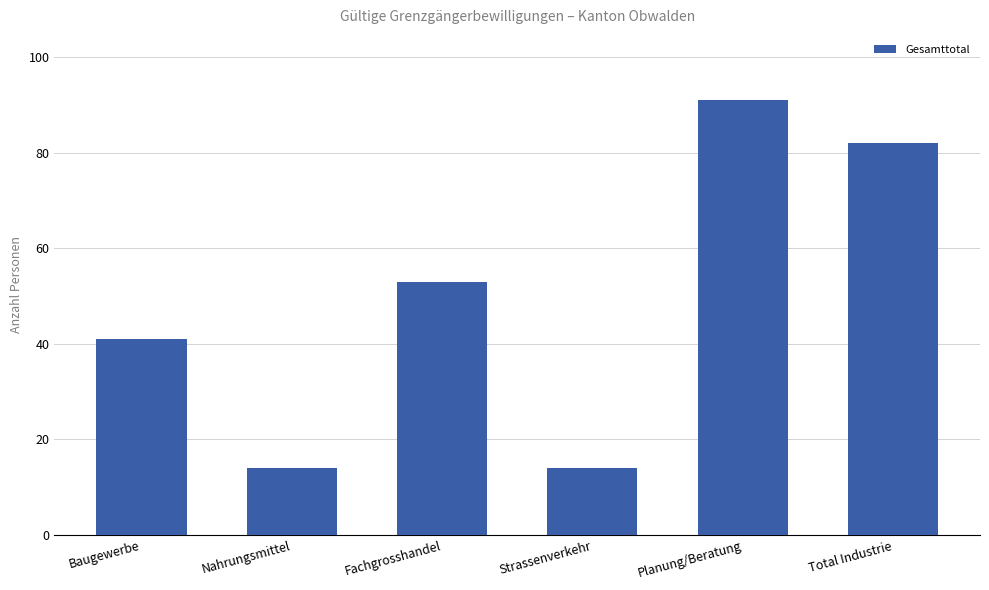

Which category has the highest value across all series?

Planung/Beratung